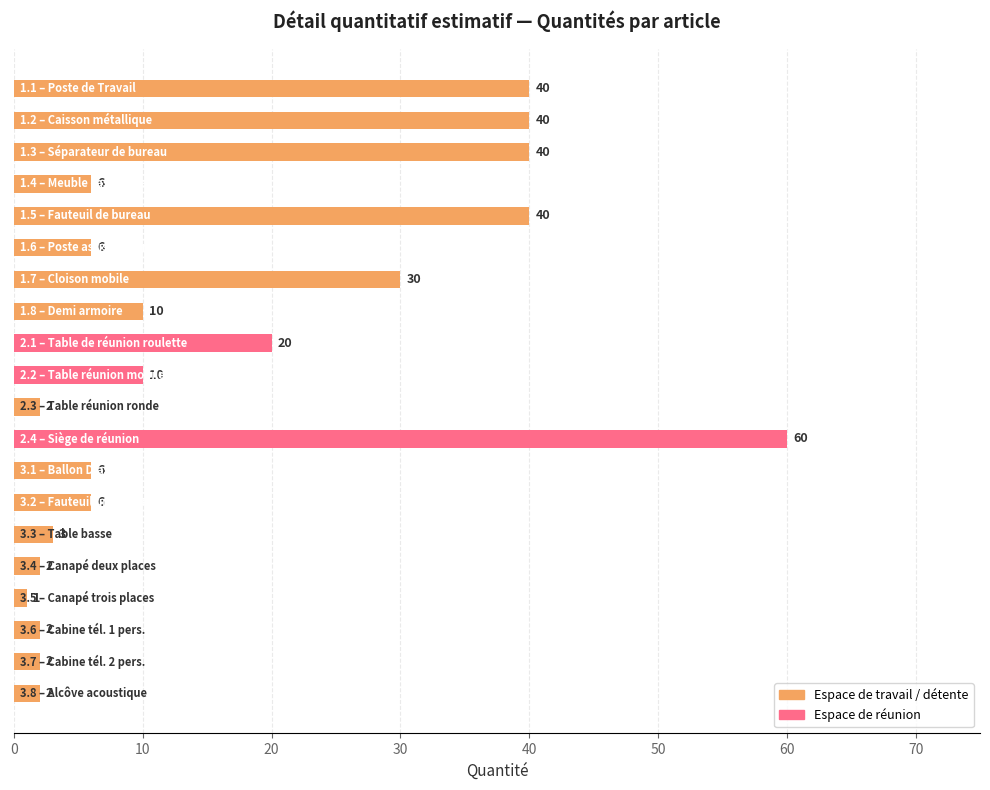

What is the greatest value displayed?

60